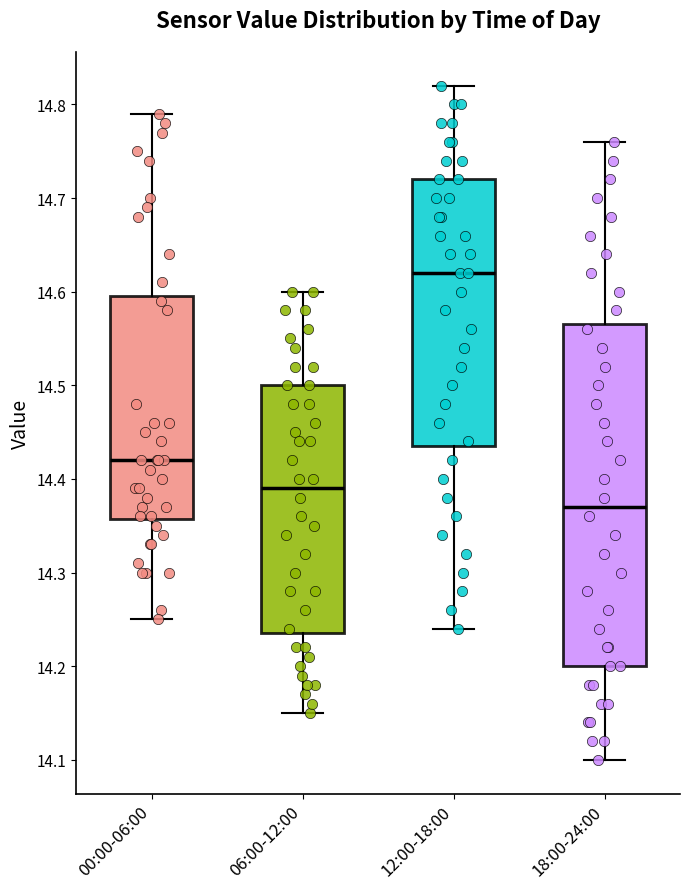

Which box's median line is the lowest?

18:00-24:00